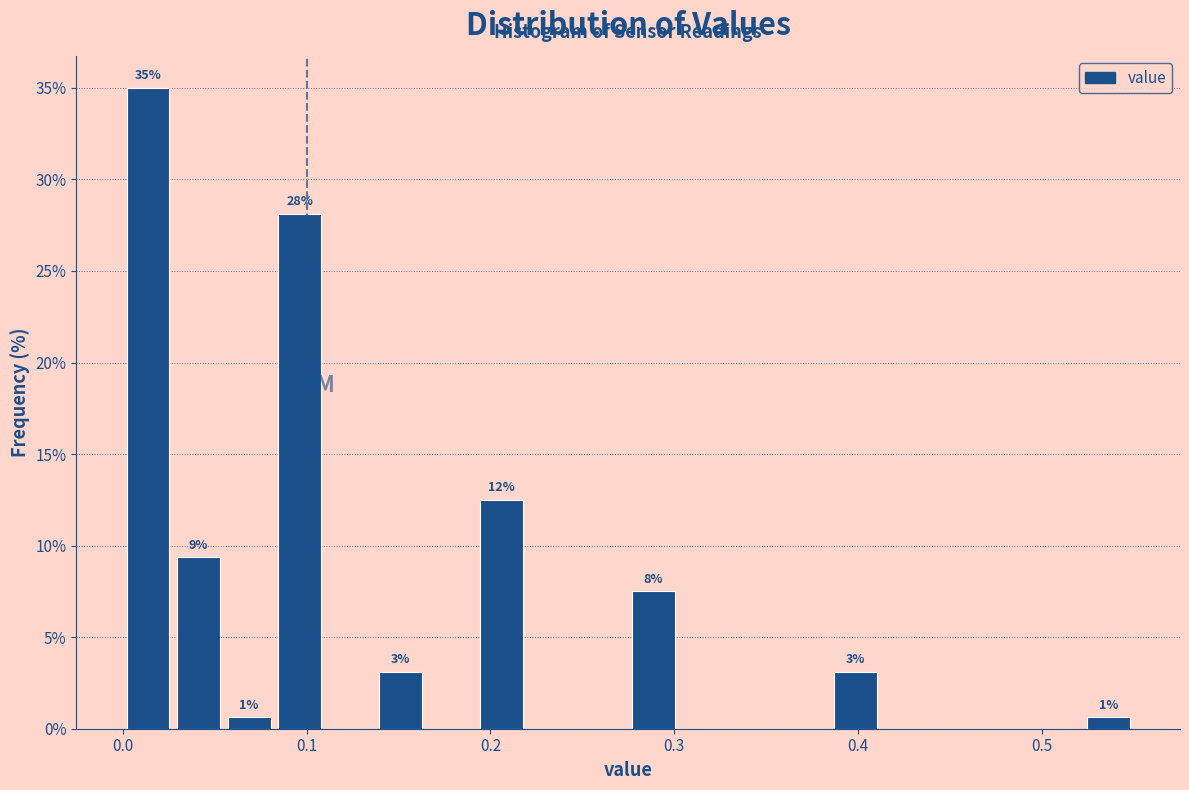

Around what value on the x-axis is the tallest bar? Give the approximate position of its centre, as read against the axis.

0.01